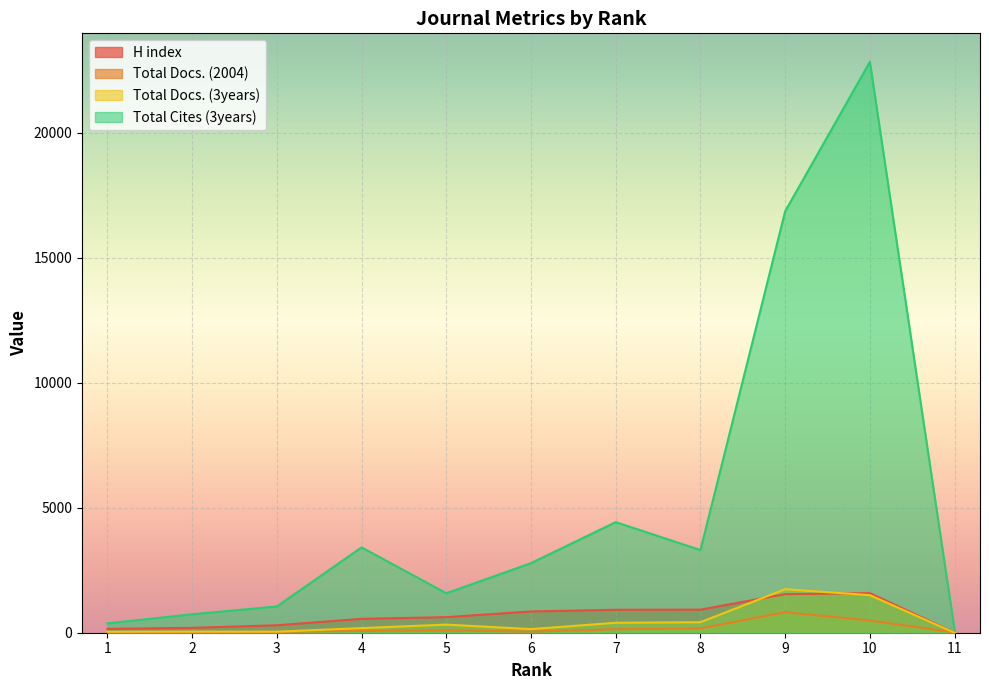

Which label corresponds to the smallest value in the chart?

11